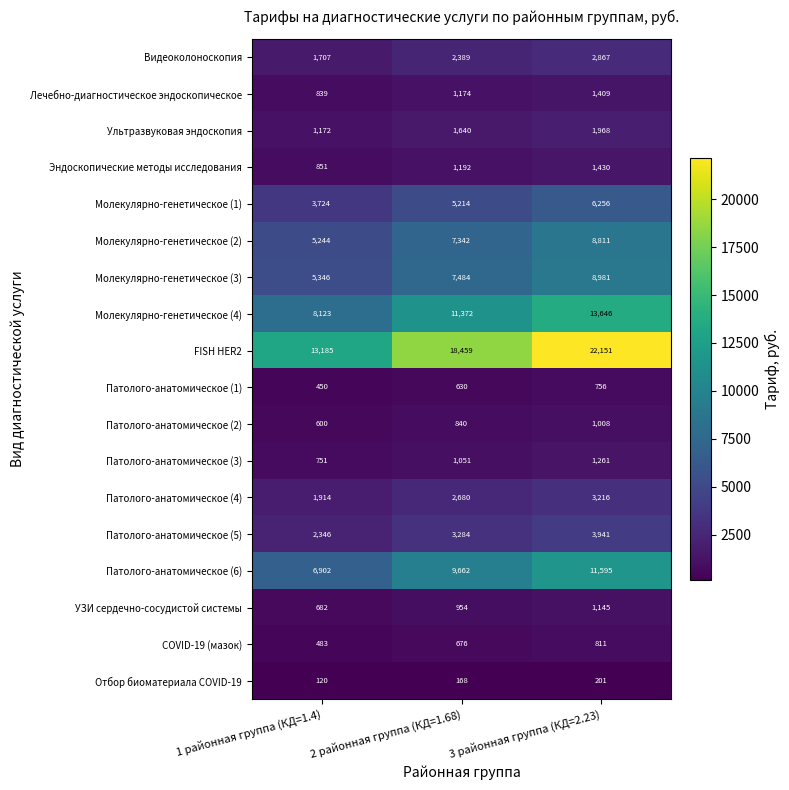

What is the difference between the highest and lowest values at 3 районная группа (КД=2.23)?

21950